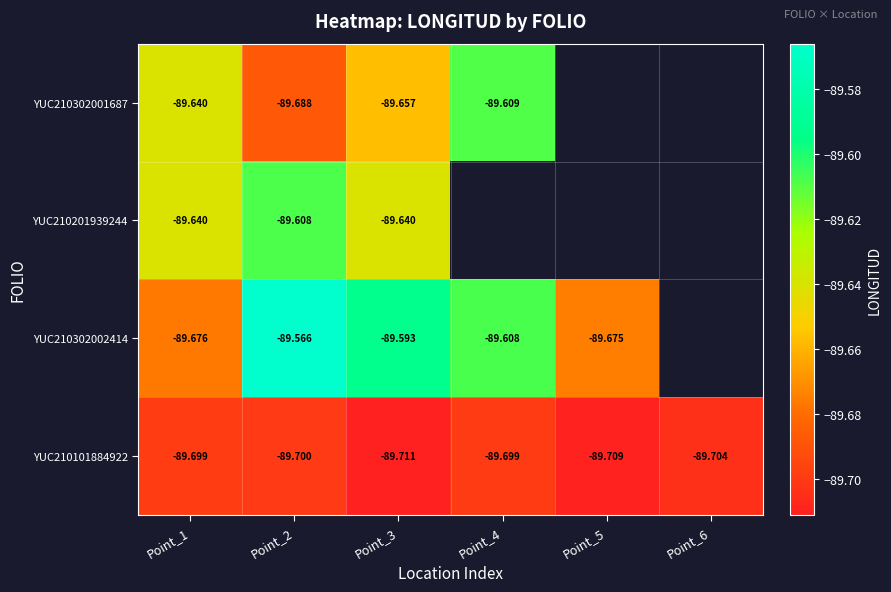

Is the value of YUC210101884922 at Point_5 greater than the value of YUC210201939244 at Point_2?

No